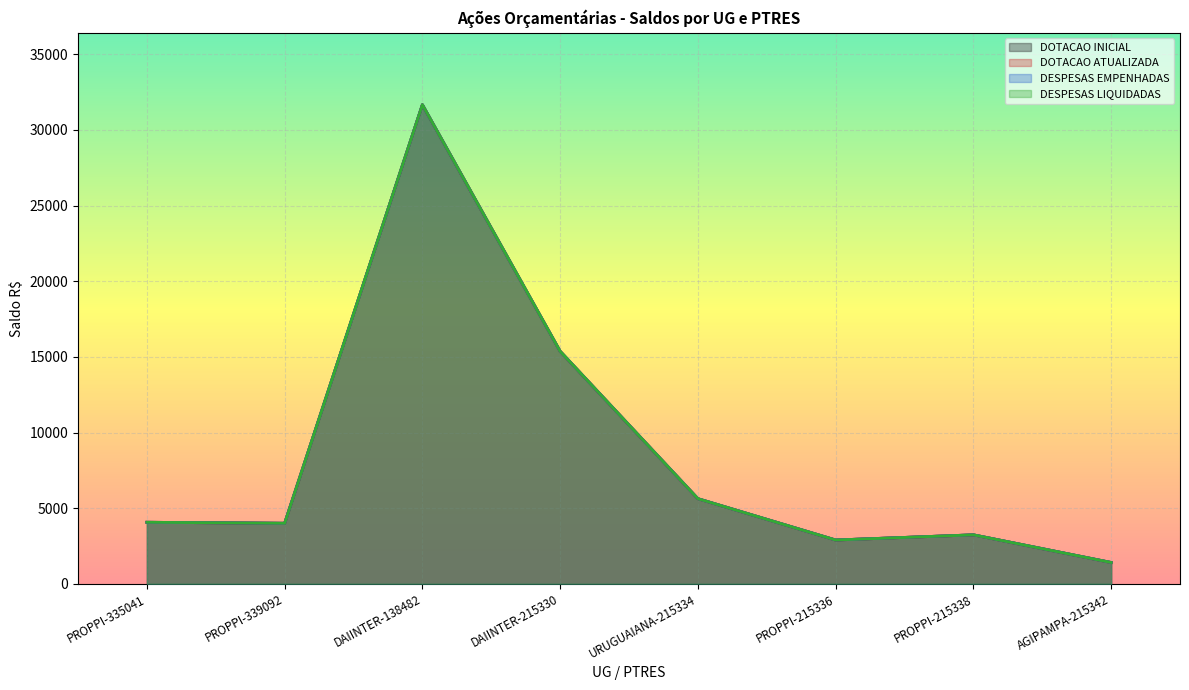

Which category has the highest value in the DESPESAS LIQUIDADAS series?

DAIINTER-138482